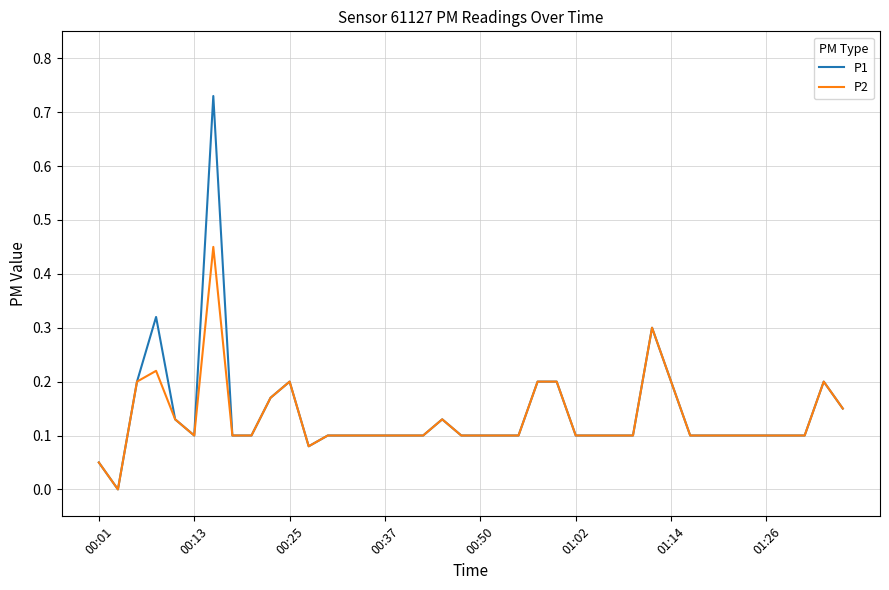

Which series has the largest total across all categories?

P1